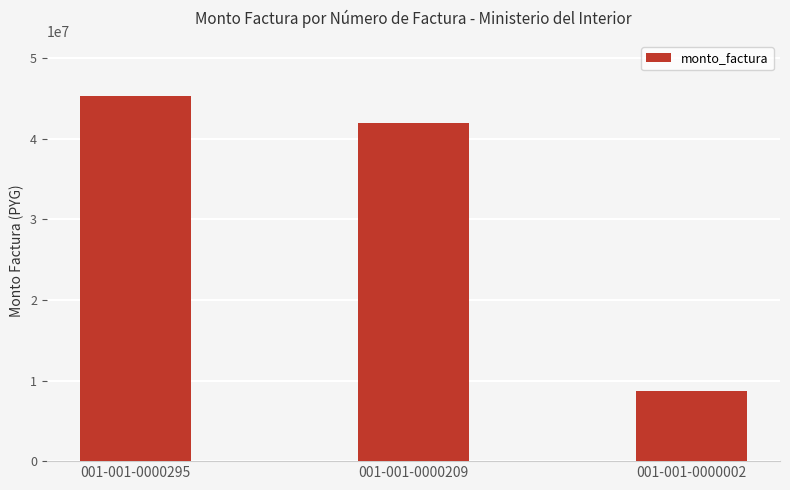

At which category does the chart reach its minimum across all series?

001-001-0000002